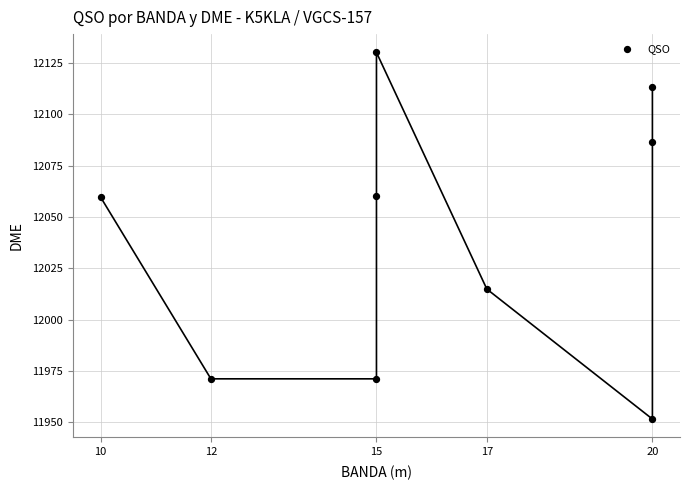

What is the average X value?

16.0